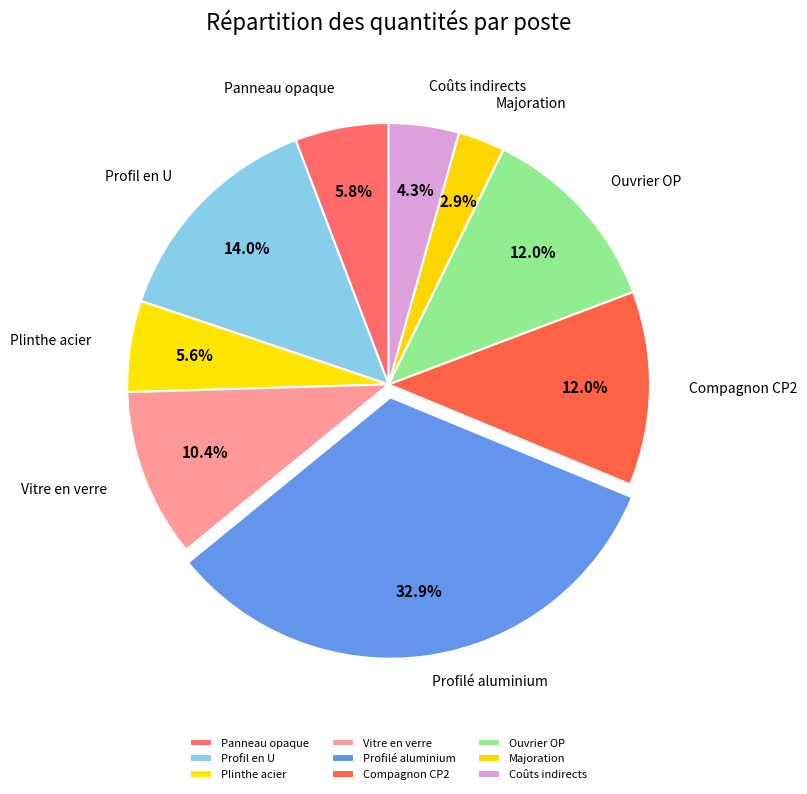

Does Majoration represent more than half of the total?

No